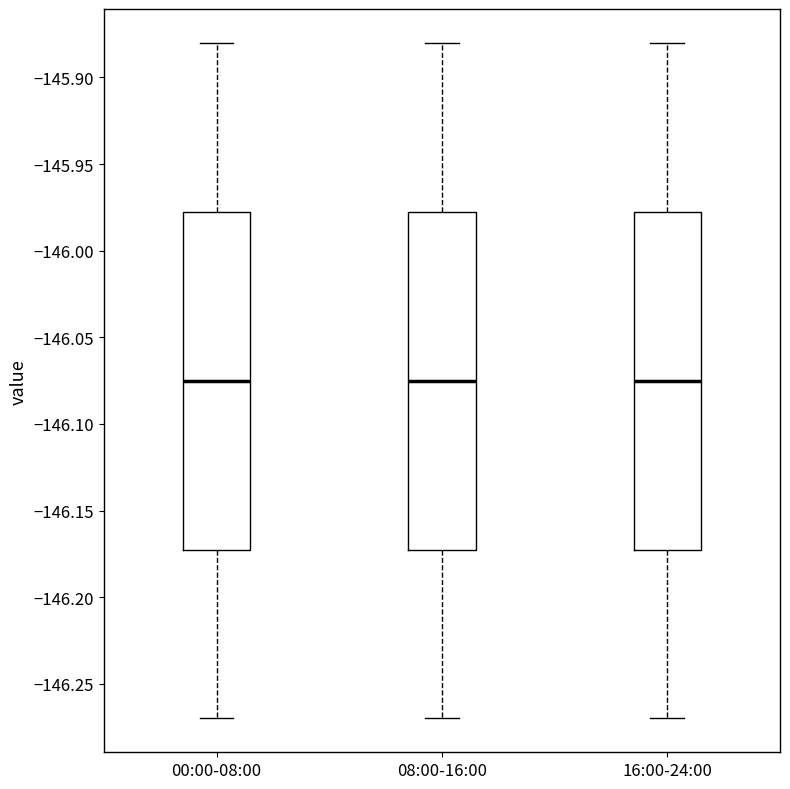

Reading left to right, read every box against the y-axis: the position of its median line, the range the box covers, and the ends of its whiskers. The values are not printed on the chart, so give them approximately, as read against the axis.

00:00-08:00: median -146.075, box -146.170 to -145.975, whiskers -146.270 to -145.880
08:00-16:00: median -146.075, box -146.170 to -145.975, whiskers -146.270 to -145.880
16:00-24:00: median -146.075, box -146.170 to -145.975, whiskers -146.270 to -145.880